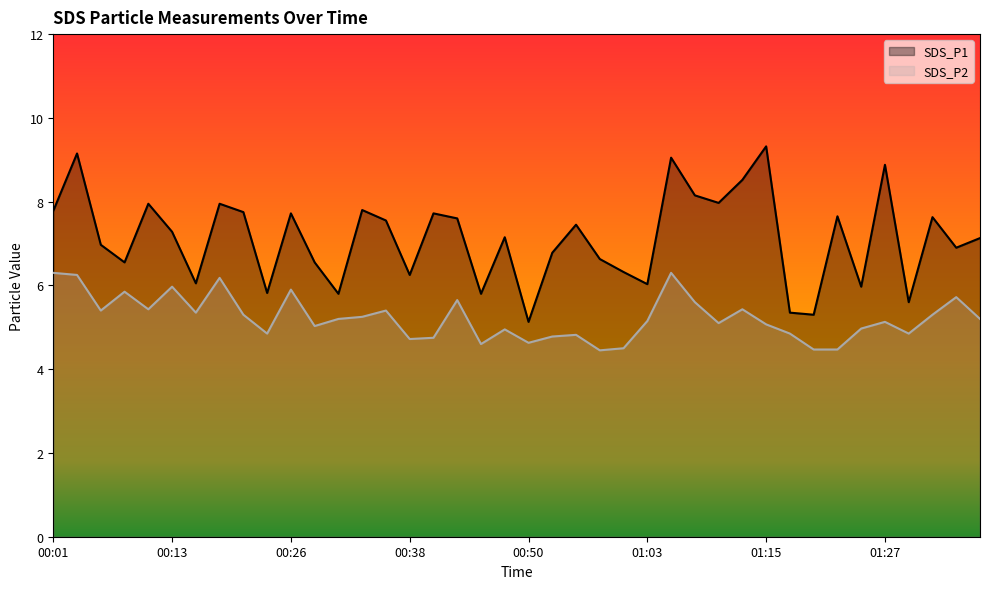

Where is SDS_P1 nearest to the value 7?

00:06